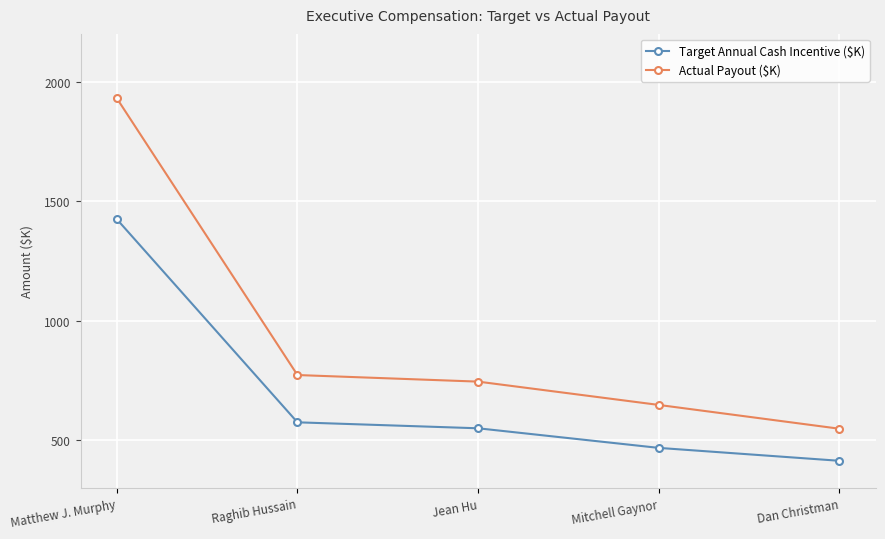

What is the label of the 1st point from the right?

Dan Christman